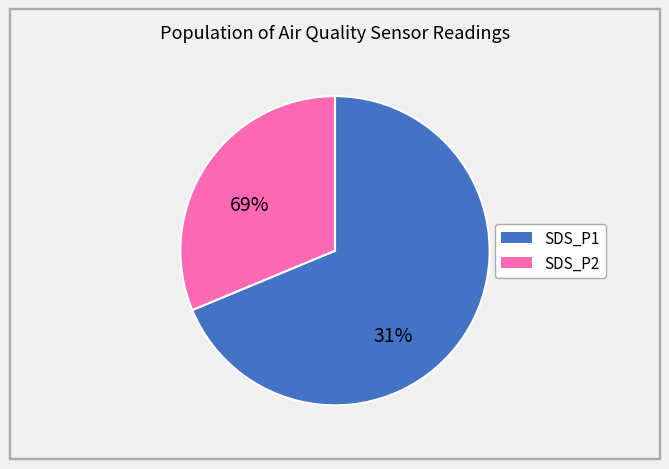

Rank the categories by value from highest to lowest.

SDS_P1, SDS_P2